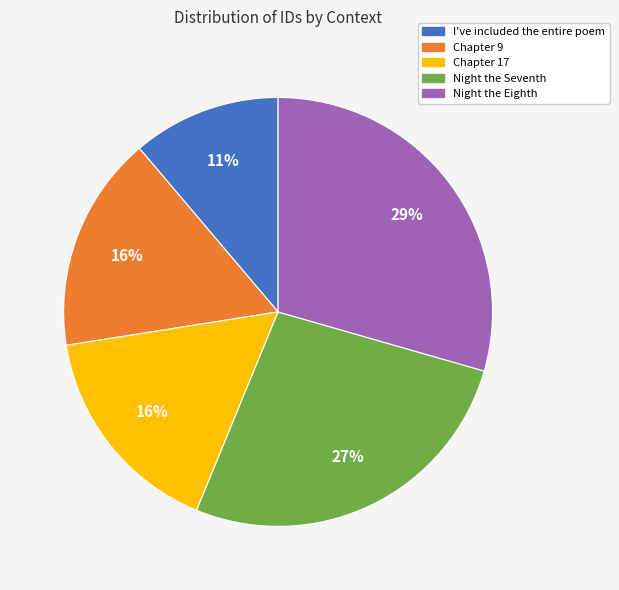

True or false: Chapter 17 accounts for 23% of the total.

False